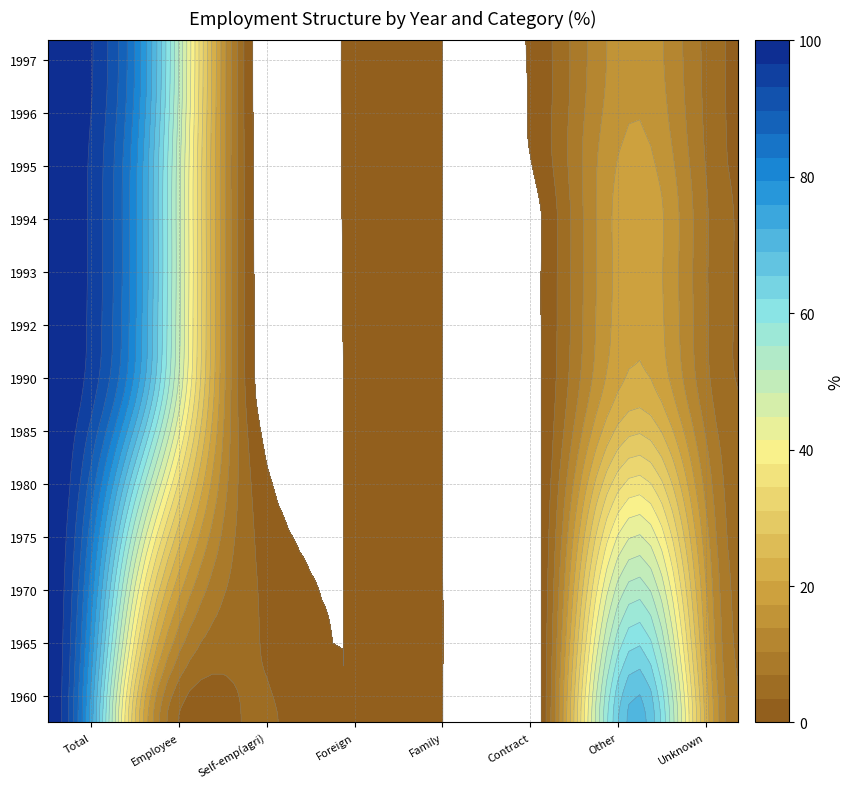

Reading left to right, what are all the values shown in this chart?

1960: 1960=100.0	1965=18.2	1970=3.7	1975=0.0	1980=0.1	1985=0.0	1990=70.7	1992=7.4
1965: 1960=100.0	1965=24.6	1970=3.9	1975=0.0	1980=0.1	1985=0.0	1990=65.0	1992=6.4
1970: 1960=100.0	1965=32.9	1970=4.5	1975=0.0	1980=0.1	1985=0.0	1990=56.6	1992=5.9
1975: 1960=100.0	1965=41.8	1970=4.9	1975=0.0	1980=0.0	1985=0.0	1990=47.7	1992=5.6
1980: 1960=100.0	1965=52.1	1970=4.9	1975=0.0	1980=0.0	1985=0.0	1990=38.0	1992=5.0
1985: 1960=100.0	1965=63.0	1970=4.3	1975=0.0	1980=0.0	1985=0.0	1990=28.3	1992=4.4
1990: 1960=100.0	1965=71.6	1970=3.4	1975=0.0	1980=0.0	1985=0.0	1990=21.7	1992=3.3
1992: 1960=100.0	1965=73.3	1970=3.3	1975=0.1	1980=0.0	1985=0.0	1990=20.1	1992=3.2
1993: 1960=100.0	1965=73.7	1970=3.2	1975=0.1	1980=0.0	1985=0.0	1990=19.8	1992=3.2
1994: 1960=100.0	1965=73.6	1970=3.1	1975=0.2	1980=0.0	1985=0.0	1990=19.9	1992=3.2
1995: 1960=100.0	1965=74.1	1970=3.0	1975=0.2	1980=0.0	1985=1.5	1990=18.3	1992=2.9
1996: 1960=100.0	1965=75.7	1970=2.9	1975=0.3	1980=0.0	1985=1.6	1990=16.7	1992=2.8
1997: 1960=100.0	1965=76.2	1970=2.9	1975=0.3	1980=0.0	1985=1.7	1990=16.1	1992=2.8